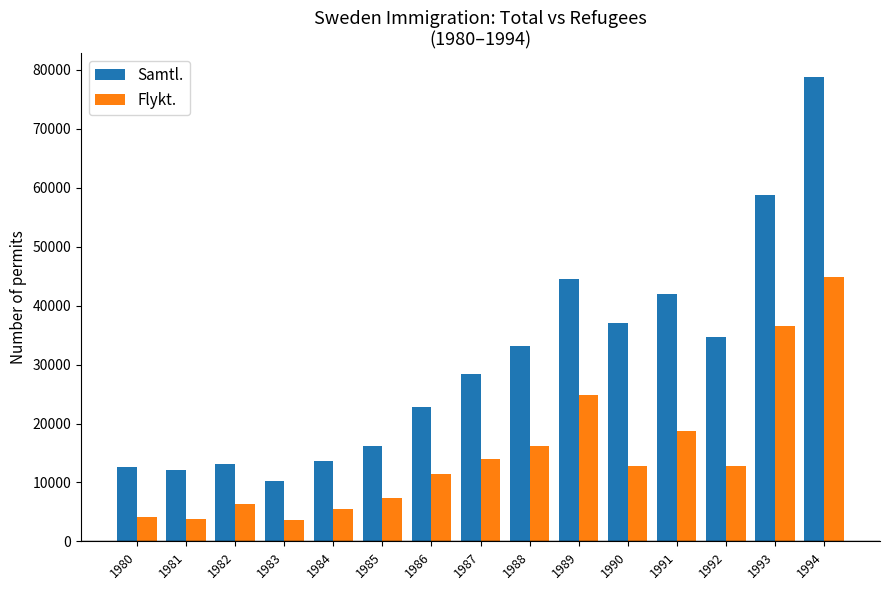

The Samtl. series shows 44516 at 1989. True or false?

True